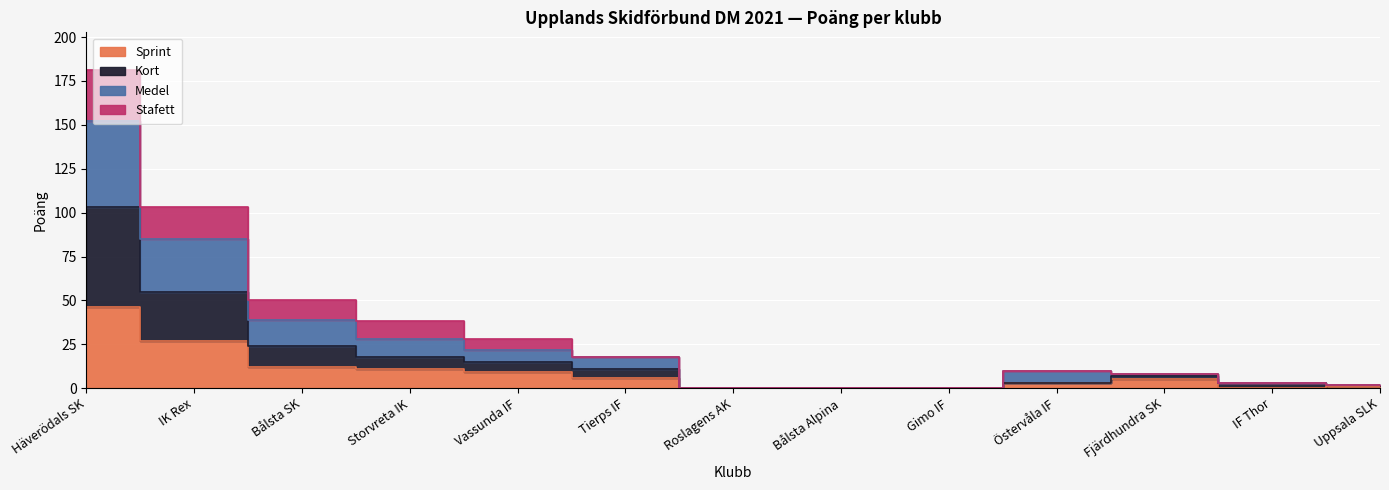

Where is Kort nearest to the value 51?

IK Rex